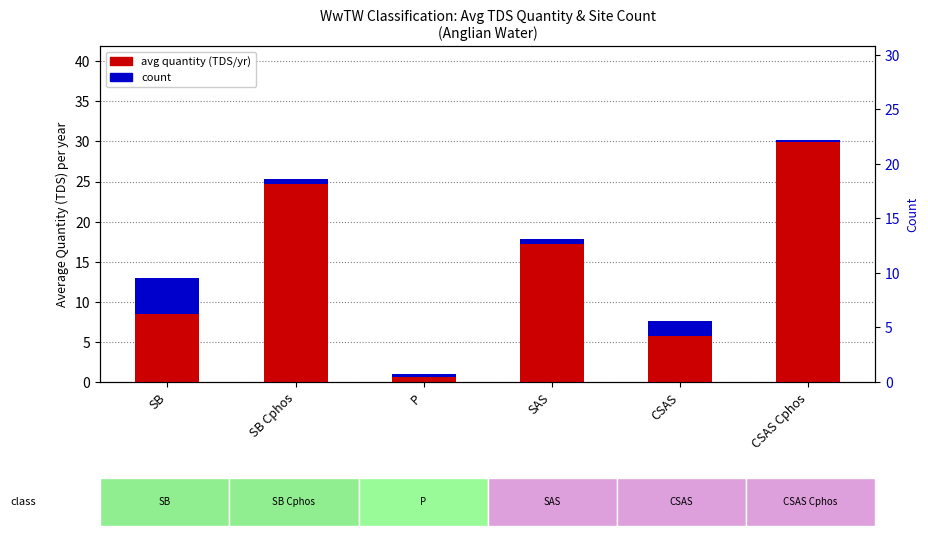

At which label does count reach its minimum?

CSAS Cphos